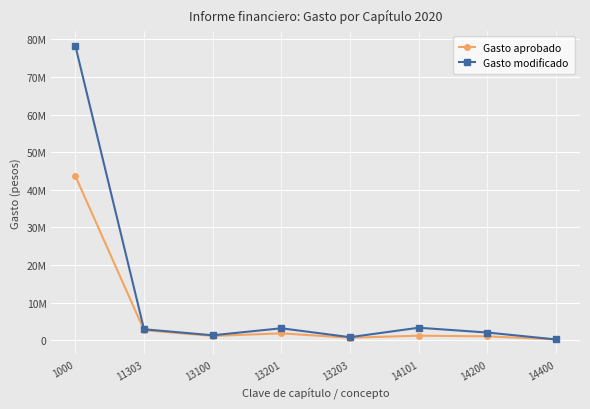

What are all the series names shown in the legend?

Gasto aprobado, Gasto modificado